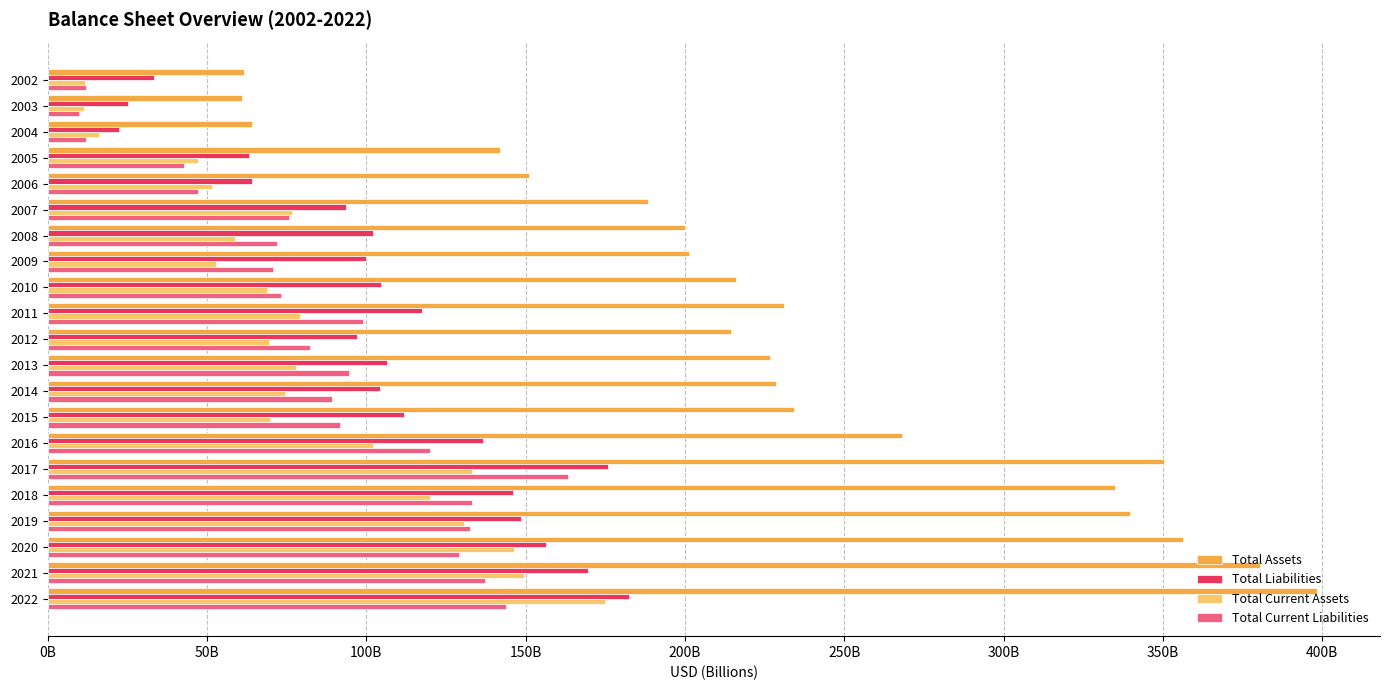

What position from the left is 10?

11